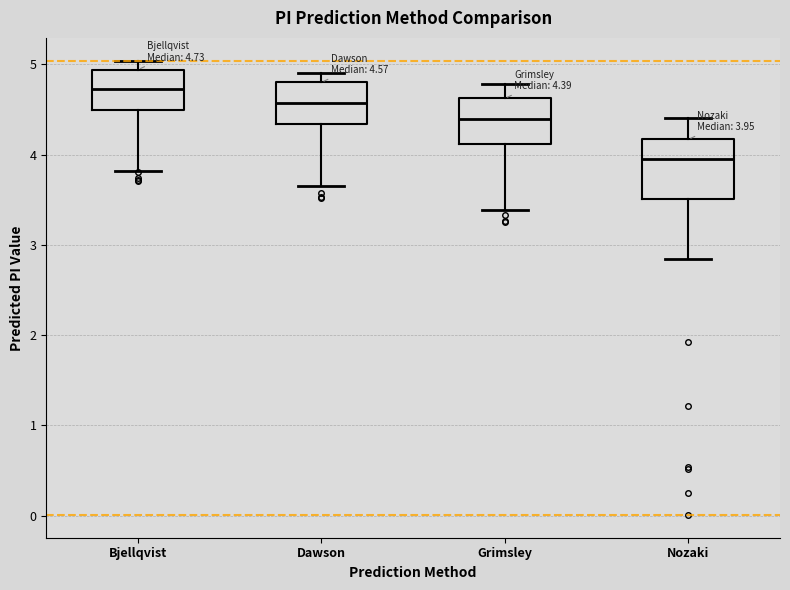

Which box has the highest median line?

Bjellqvist